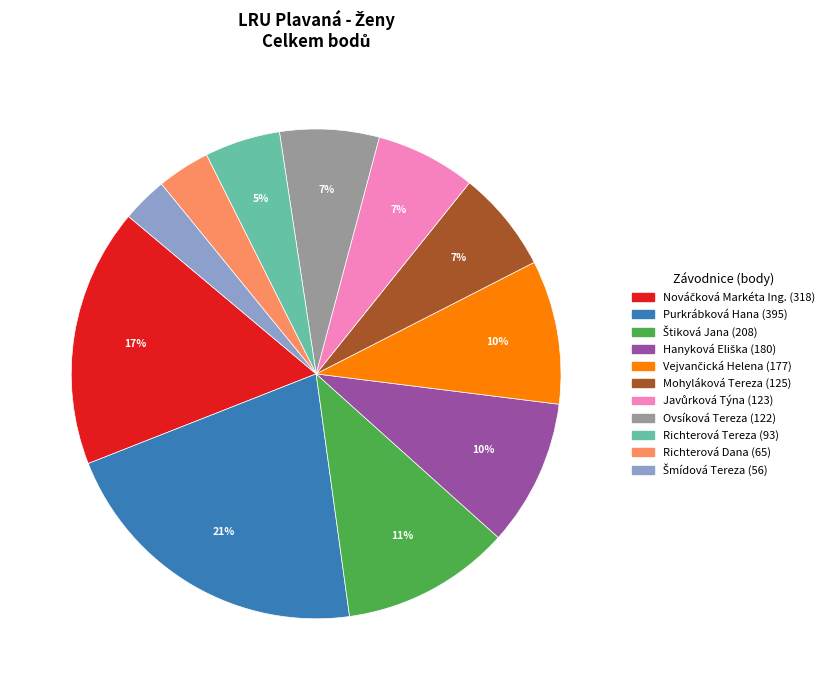

Is it true that Richterová Dana is 3% of the pie?

True